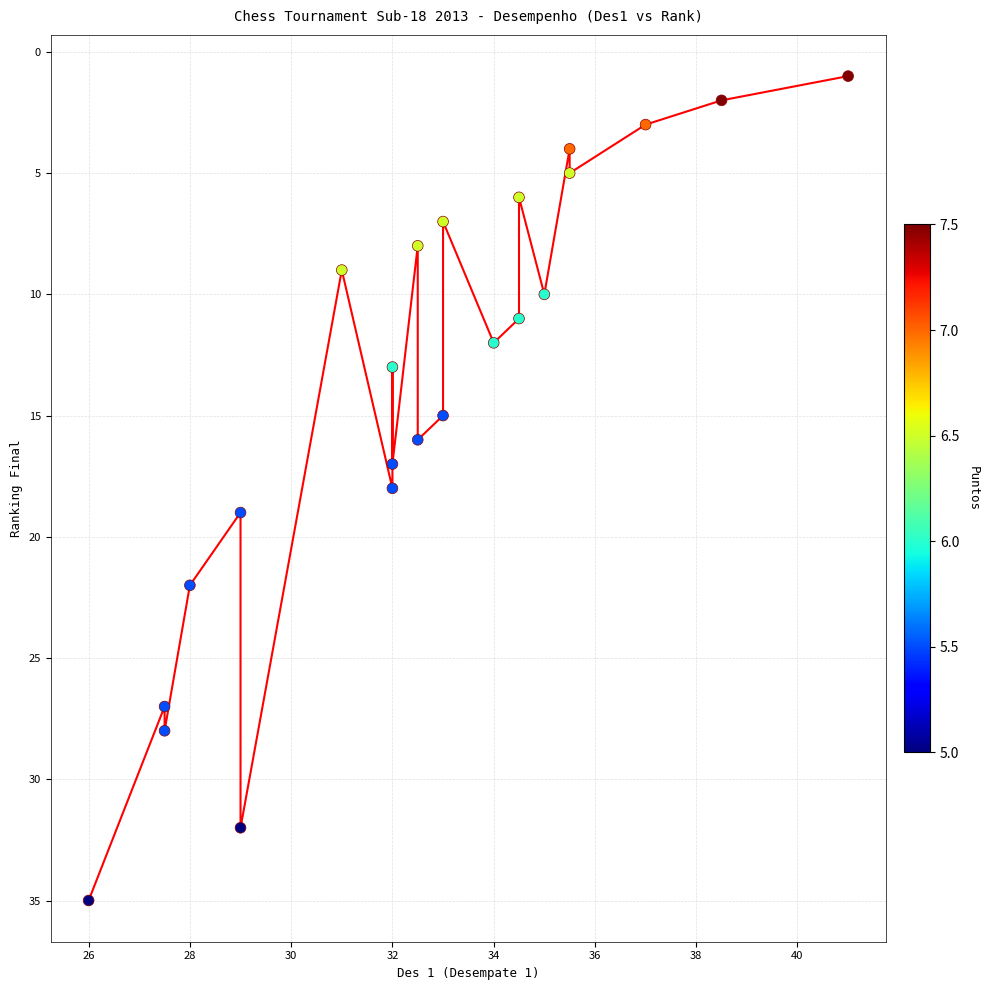

What is the range of Y values (max minus min)?

34